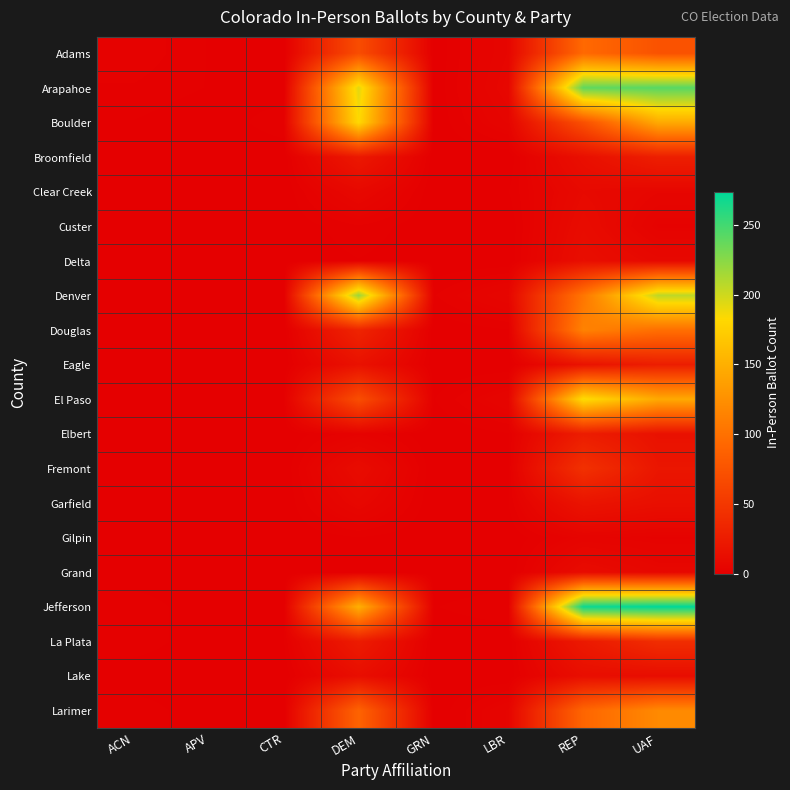

Which category has the lowest value across all series?

CTR